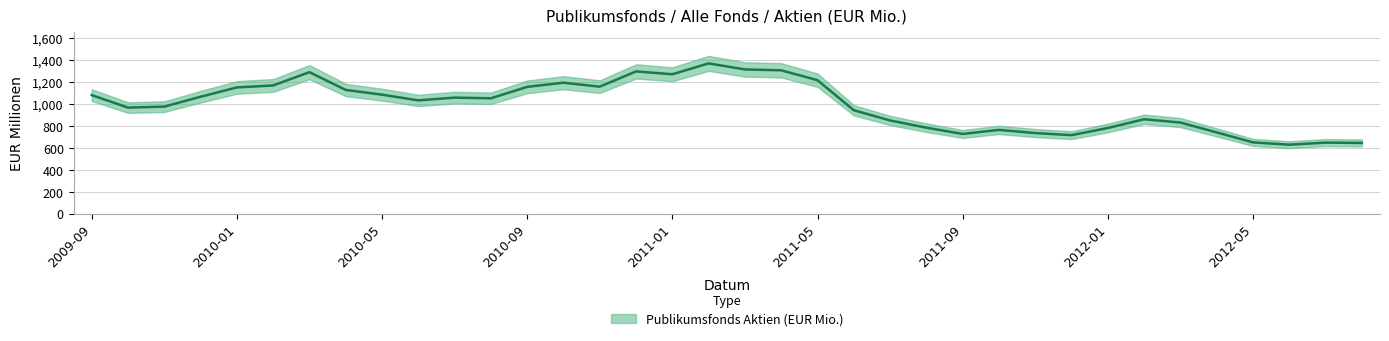

Reading left to right, what are all the values shown in this chart?

2009-09=1080	2009-10=966	2009-11=975	2009-12=1065	2010-01=1150	2010-02=1168	2010-03=1289	2010-04=1127	2010-05=1084	2010-06=1032	2010-07=1057	2010-08=1051	2010-09=1155	2010-10=1193	2010-11=1157	2010-12=1296	2011-01=1270	2011-02=1369	2011-03=1314	2011-04=1306	2011-05=1216	2011-06=942	2011-07=849	2011-08=783	2011-09=726	2011-10=763	2011-11=734	2011-12=715	2012-01=780	2012-02=860	2012-03=830	2012-04=740	2012-05=649	2012-06=628	2012-07=647	2012-08=644